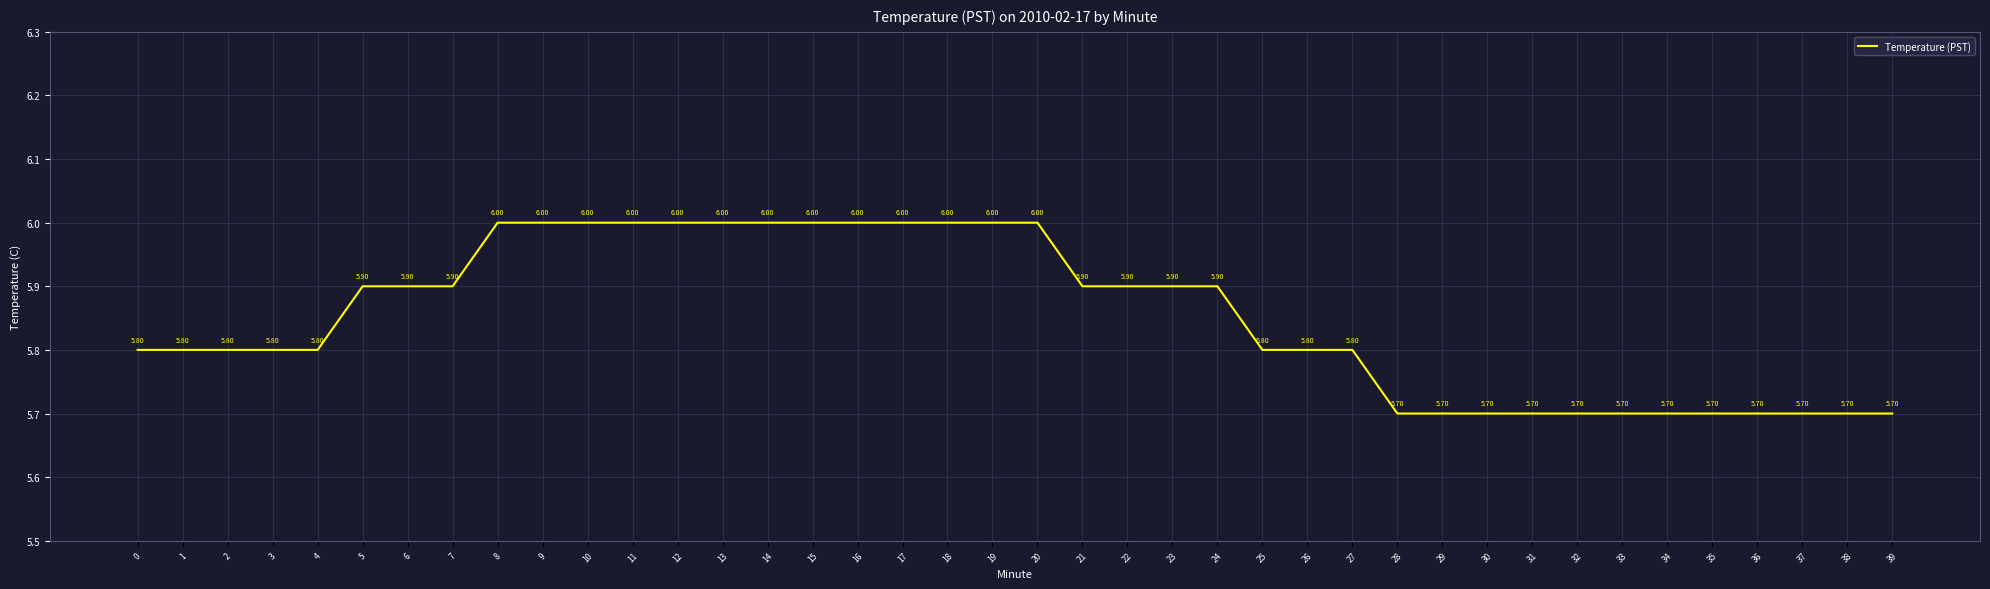

What is the minimum value shown in the chart?

5.7